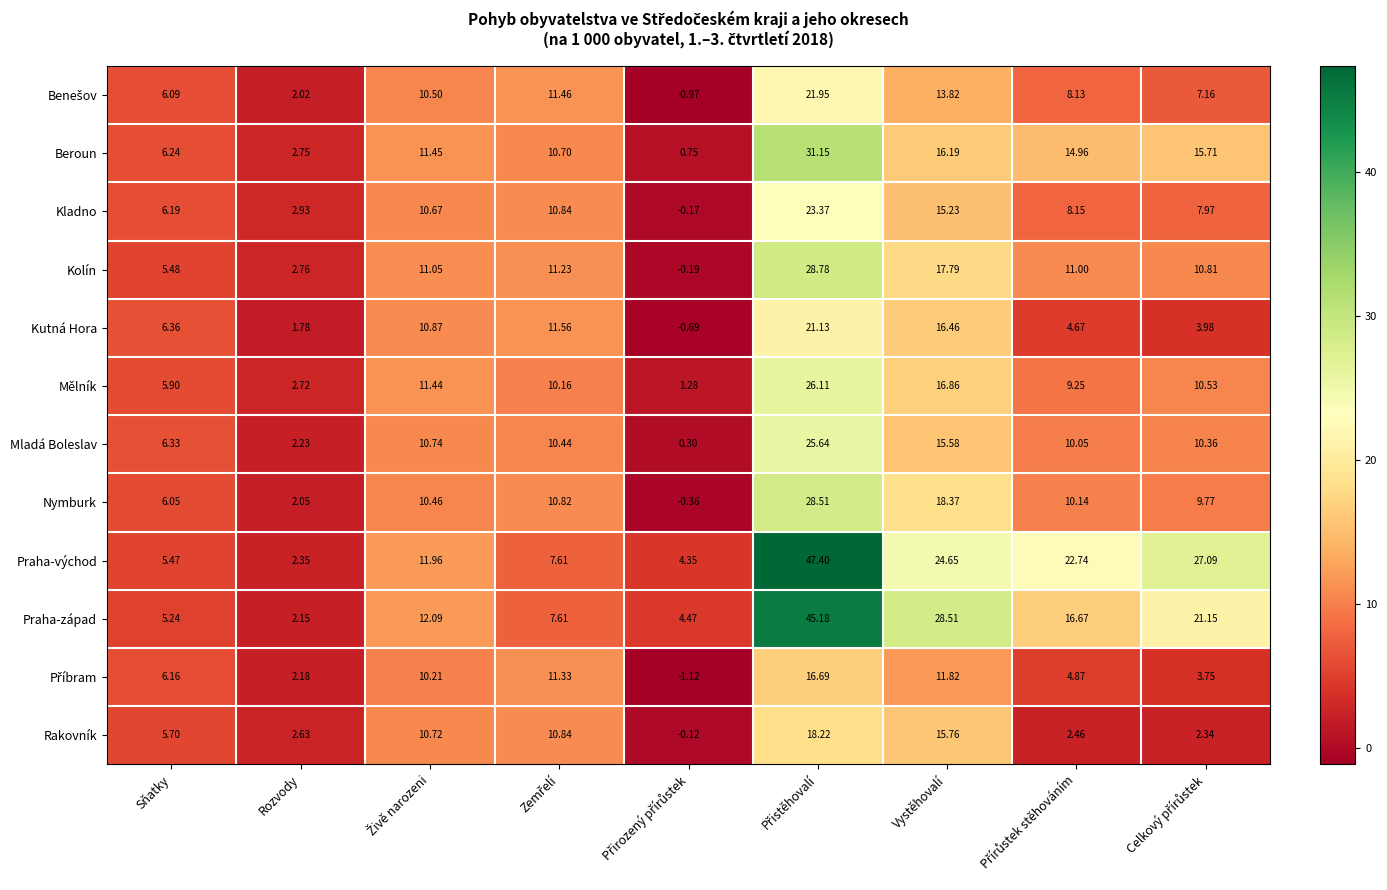

Which series changed the most between Sňatky and Vystěhovalí?

Praha-západ